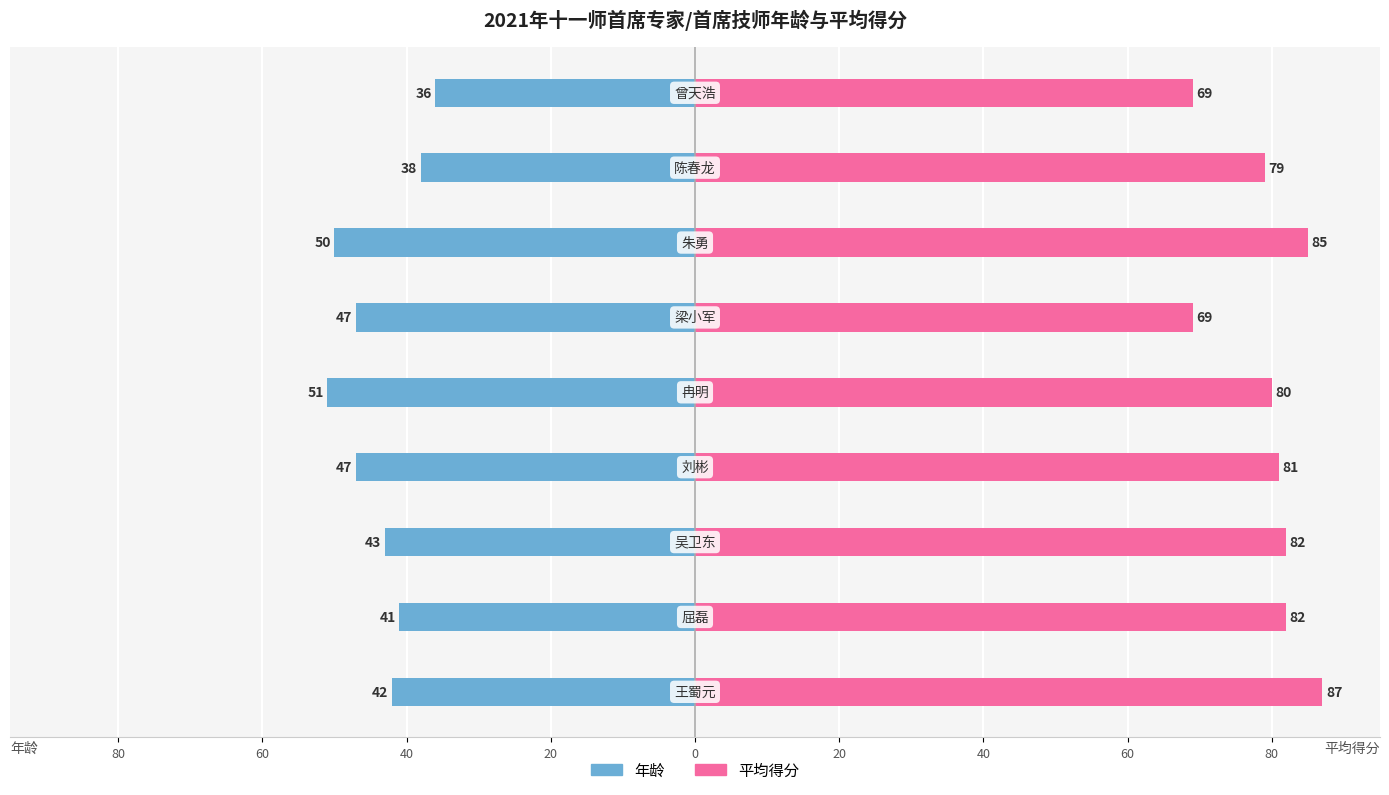

Between 40 and 60, which series saw the biggest shift?

年龄